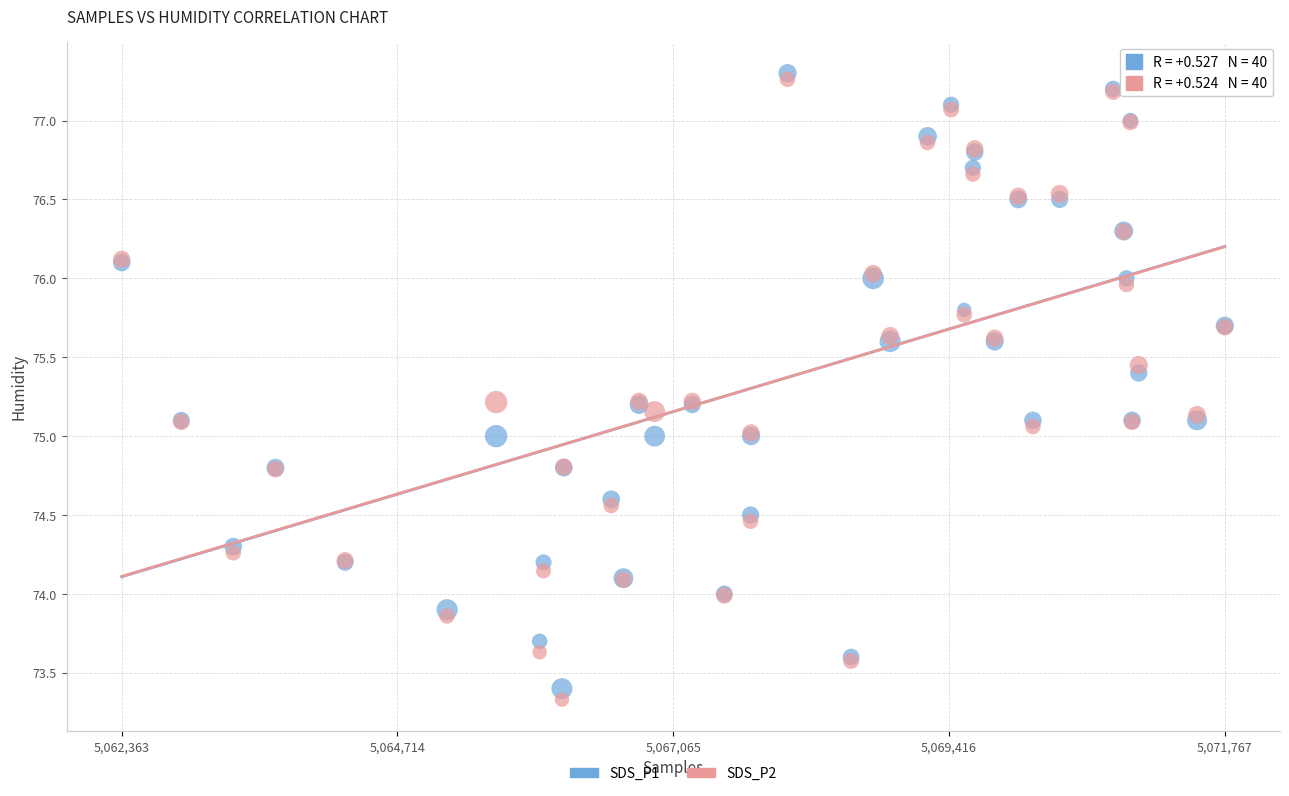

What are all the series names shown in the legend?

SDS_P1, SDS_P2